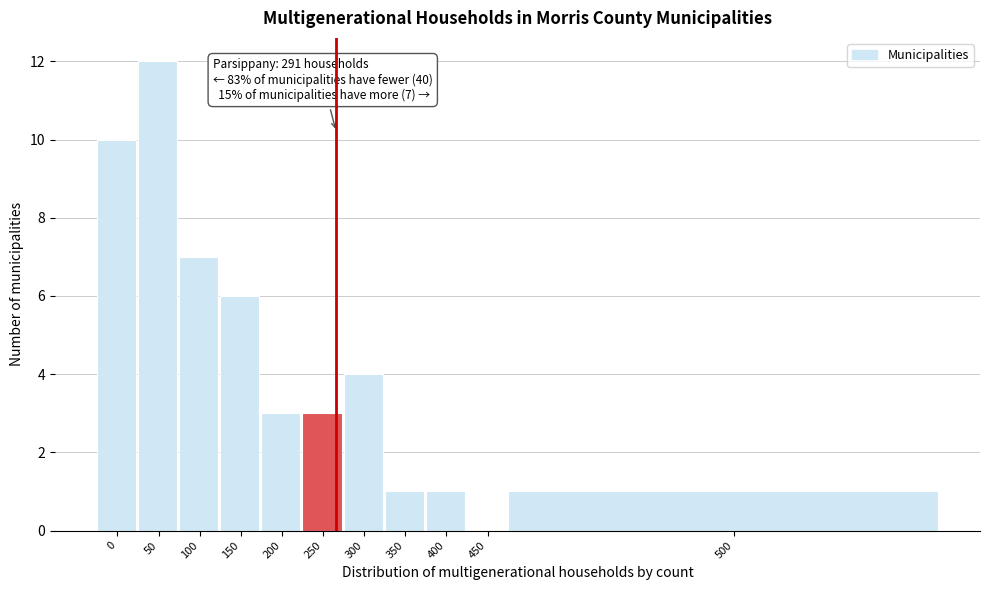

Reading left to right, transcribe all the data shown in this chart.

0=10	50=12	100=7	150=6	200=3	250=3	300=4	350=1	400=1	450=0	500=1